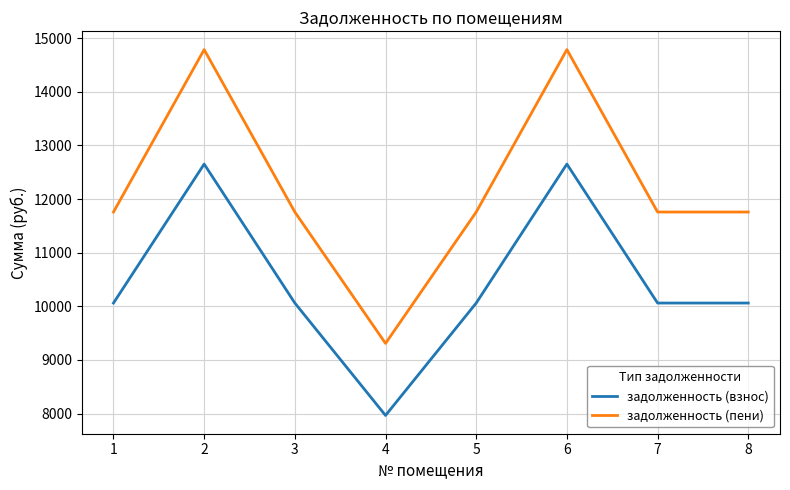

Is this an area chart (filled region under the line)?

No